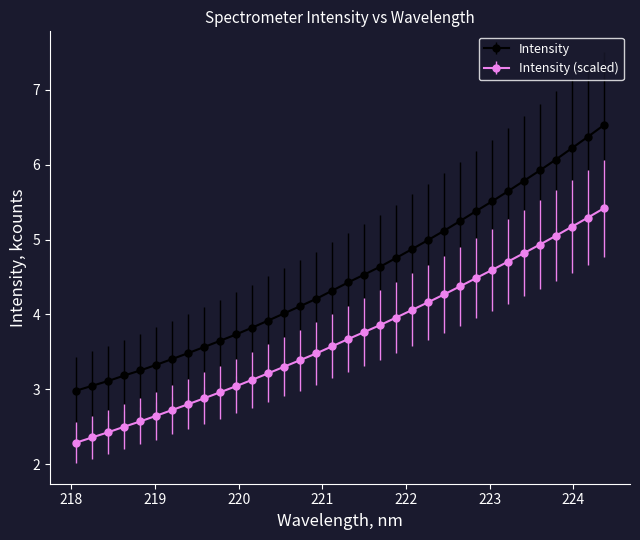

Does the chart display data point markers on the line(s)?

Yes